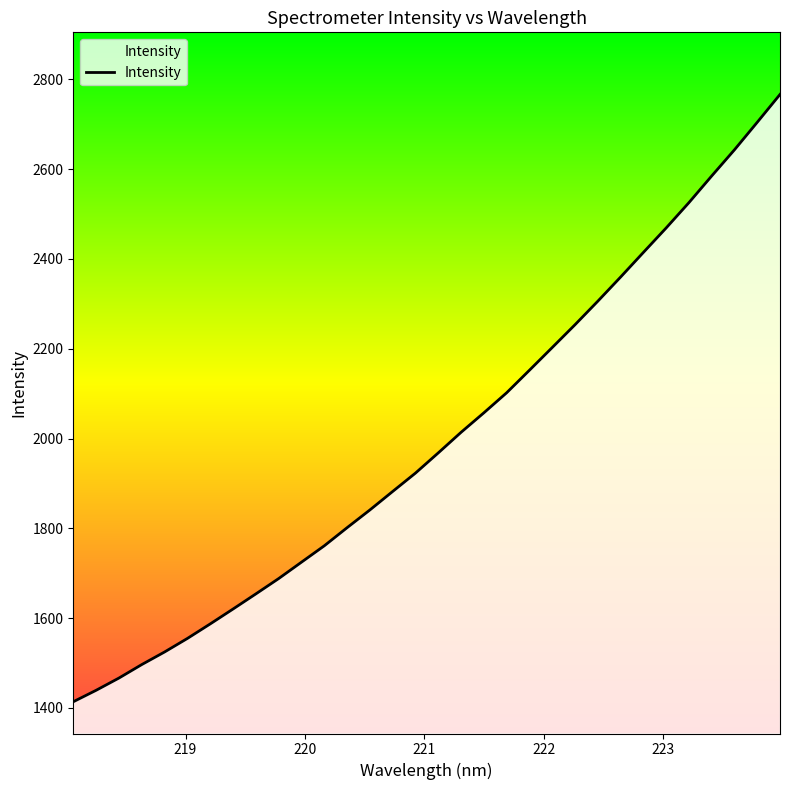

What is the maximum value shown in the chart?

2766.3